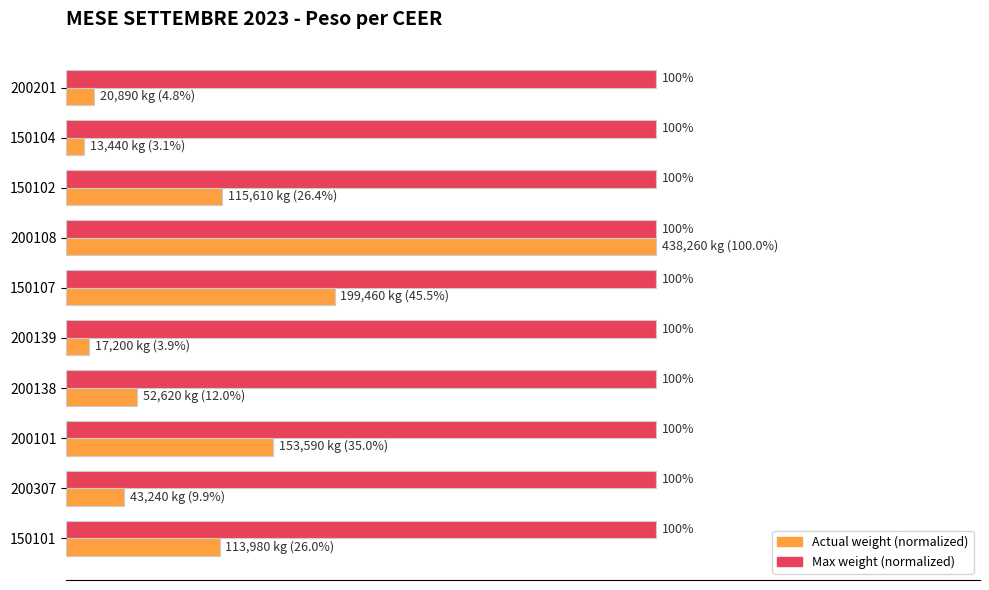

How many groups of bars are there?

10